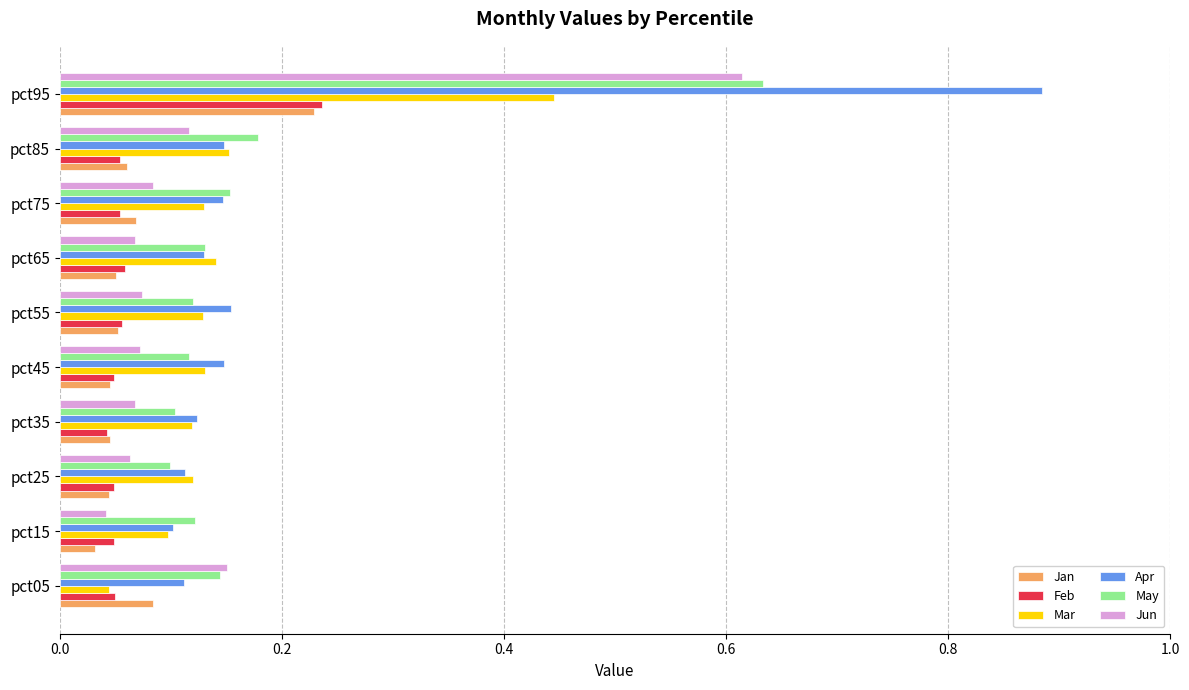

Is it true that Jun equals 0.1 at pct55?

True